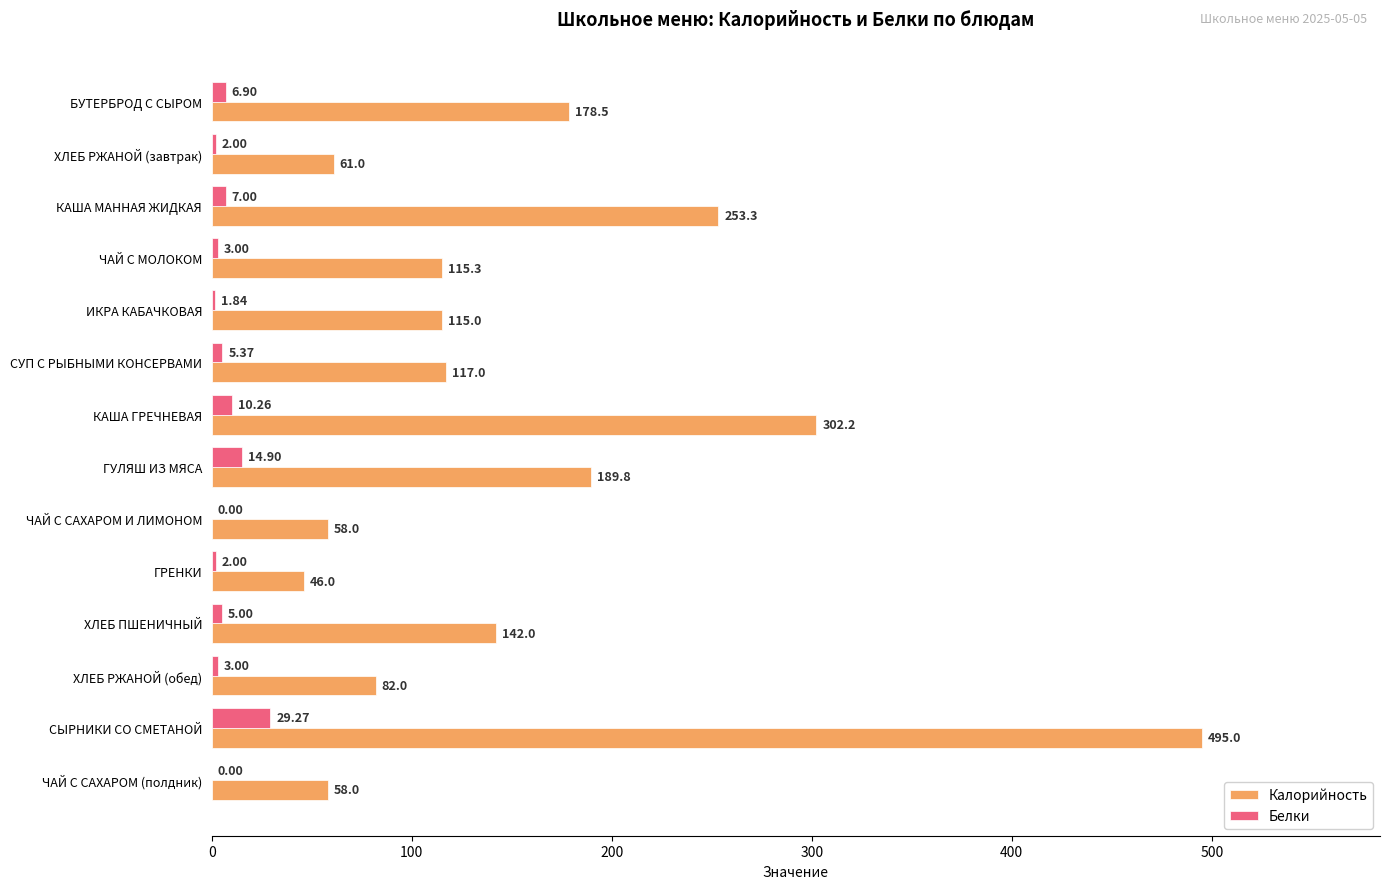

Between ЧАЙ С МОЛОКОМ and ХЛЕБ РЖАНОЙ (обед), which series saw the biggest shift?

Калорийность